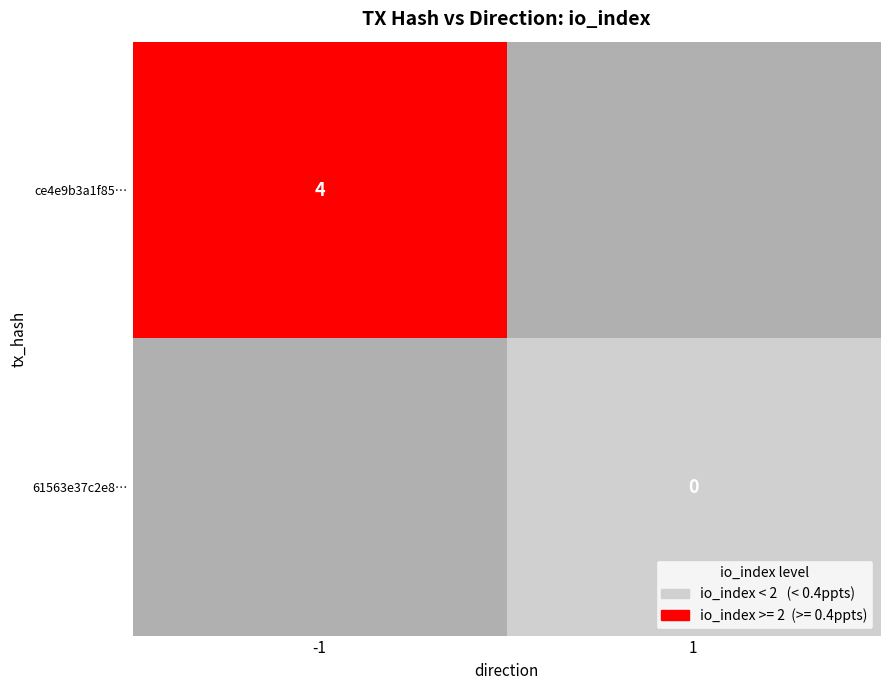

True or false: ce4e9b3a1f85… has a value of 4 at -1.

True